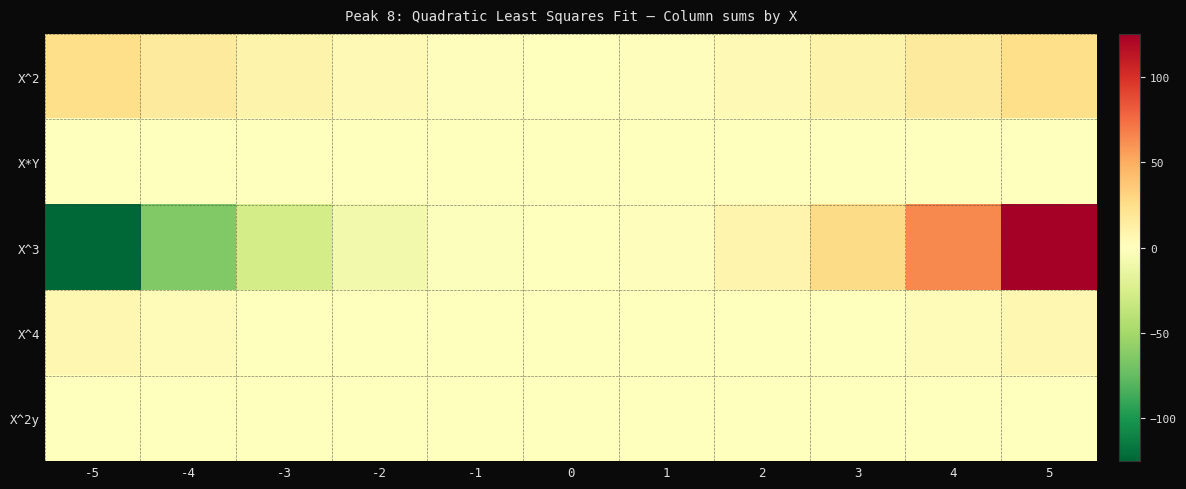

What is the total value across all series at 3?

36.8